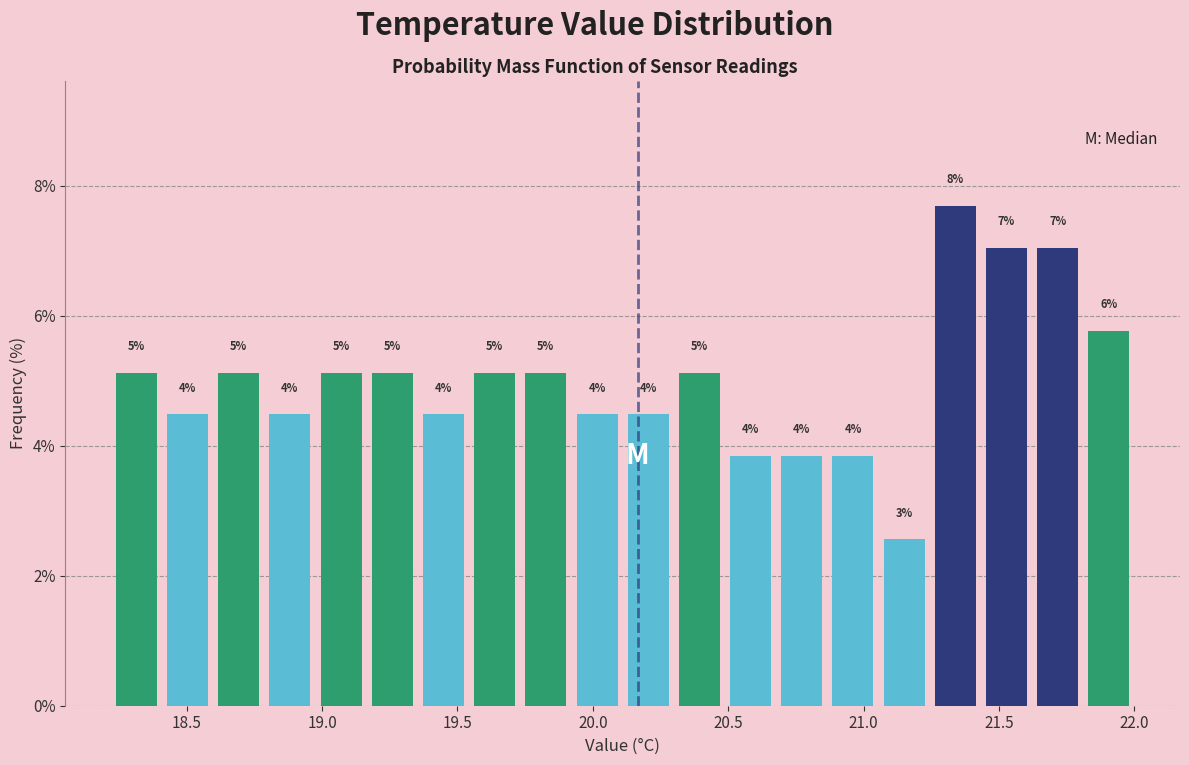

Around what value on the x-axis is the tallest bar? Give the approximate position of its centre, as read against the axis.

21.35